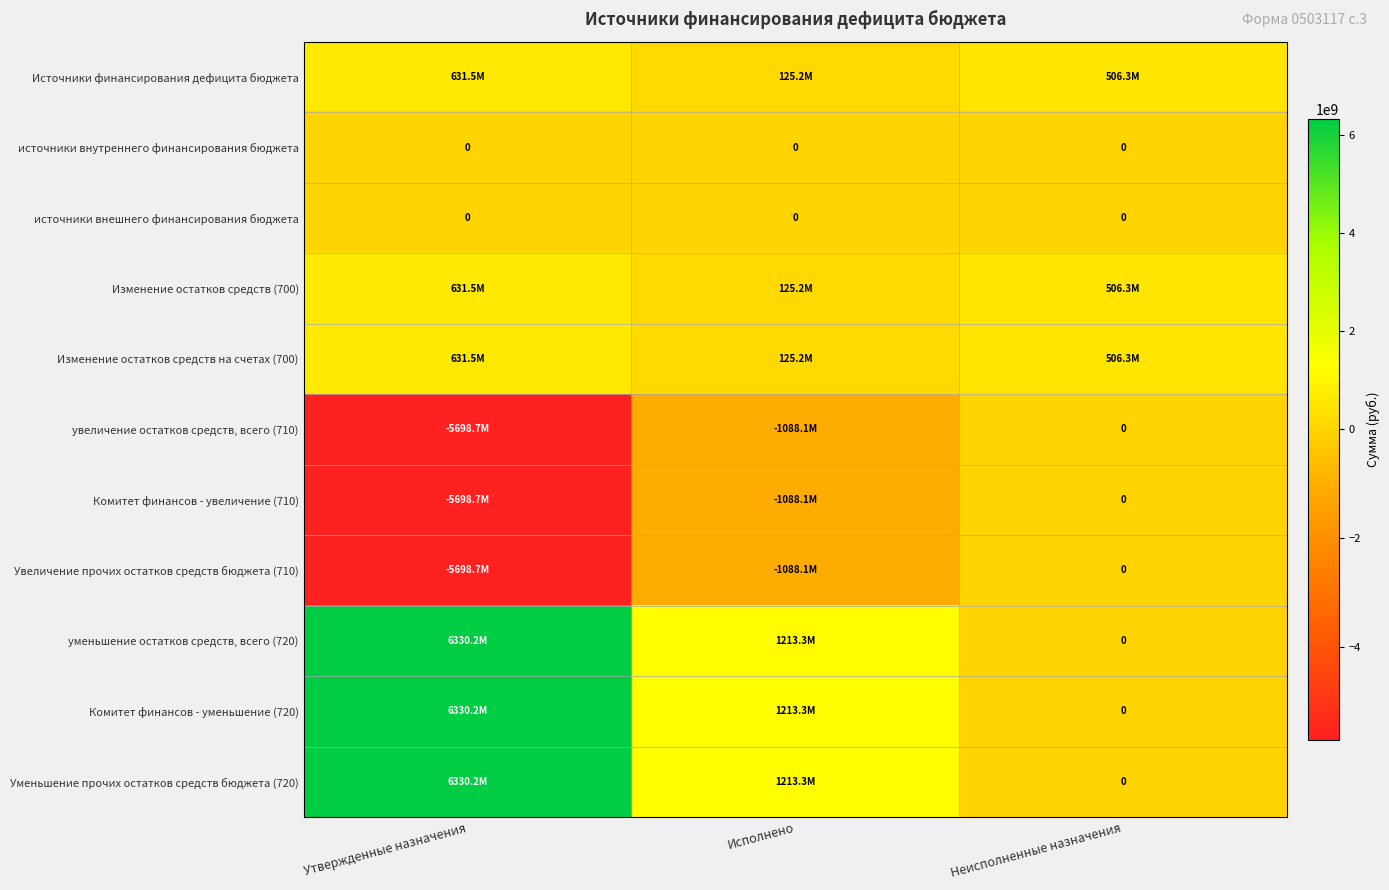

True or false: Источники финансирования дефицита бюджета has a value of 362332755.9 at Утвержденные назначения.

False